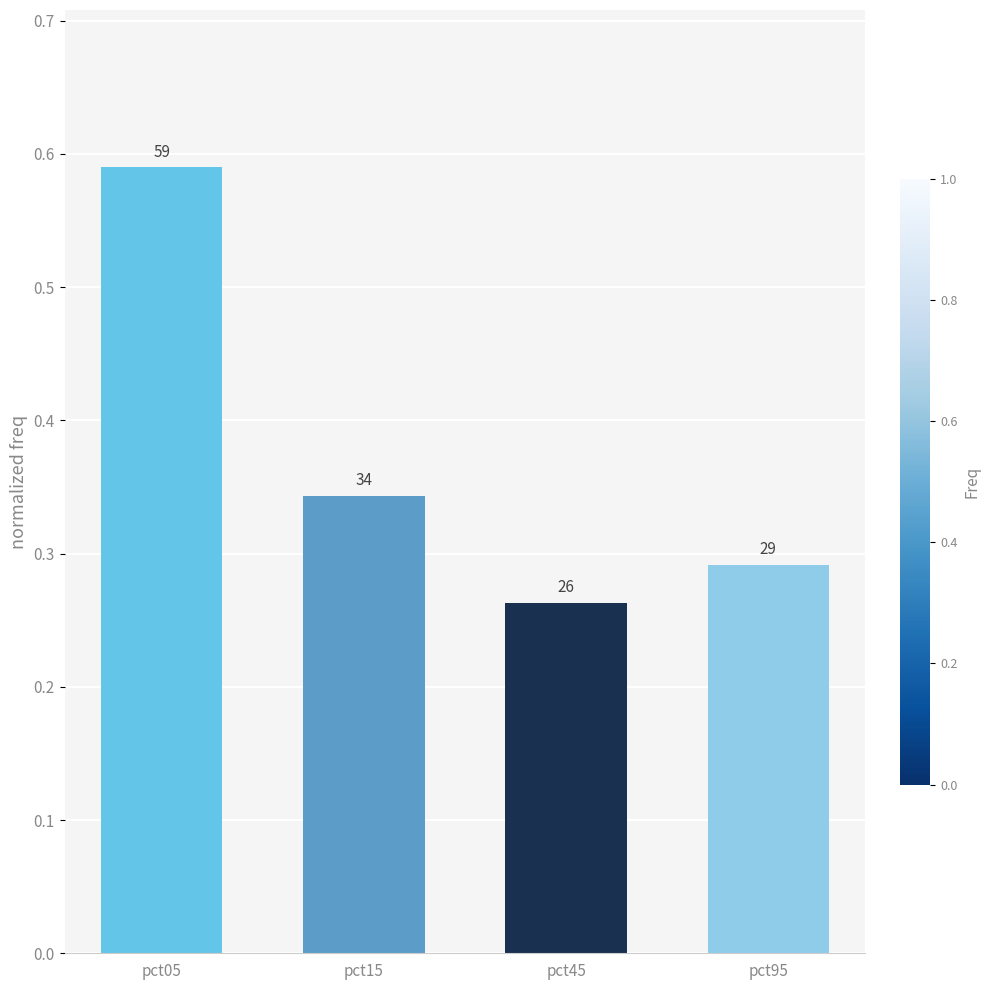

What is the difference between the second highest and second lowest values?

0.1